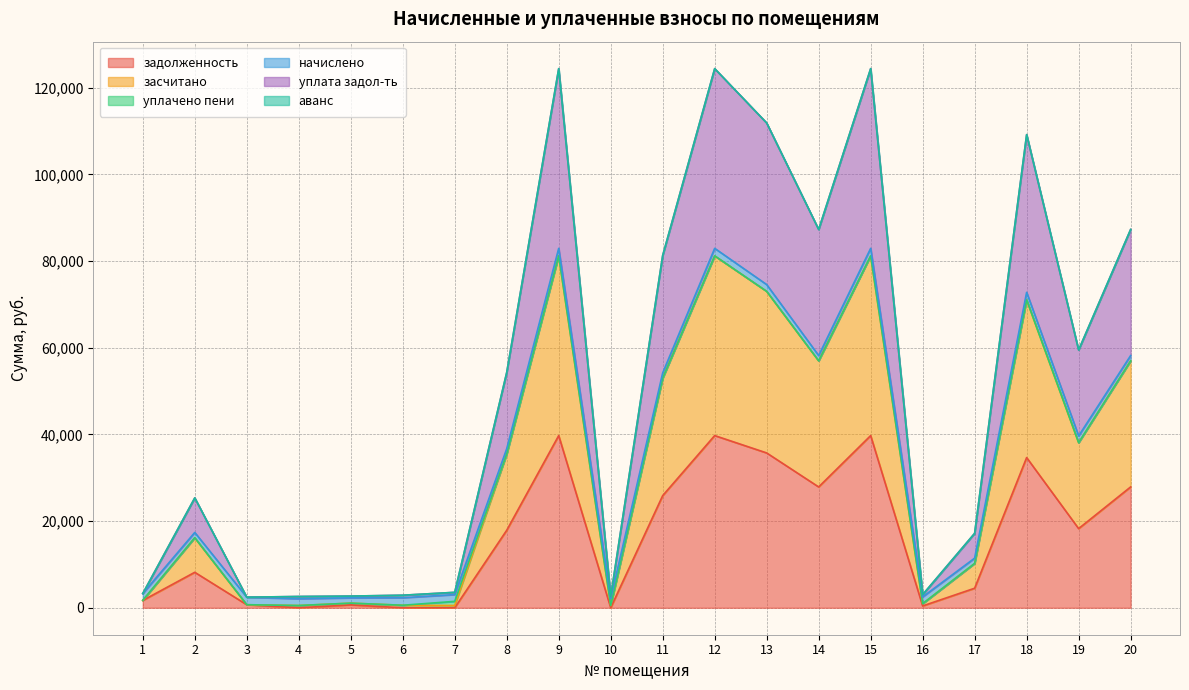

Which has a higher value, 13 or 20?

13